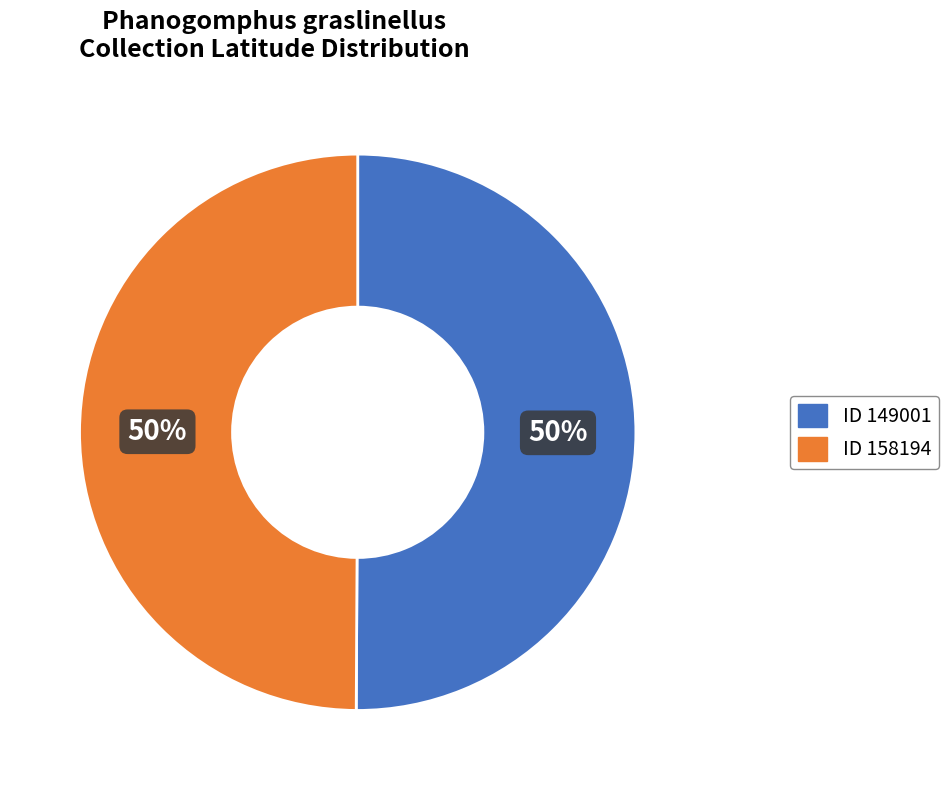

Approximately how many times larger is the value at ID 149001 compared to ID 158194?

1.0